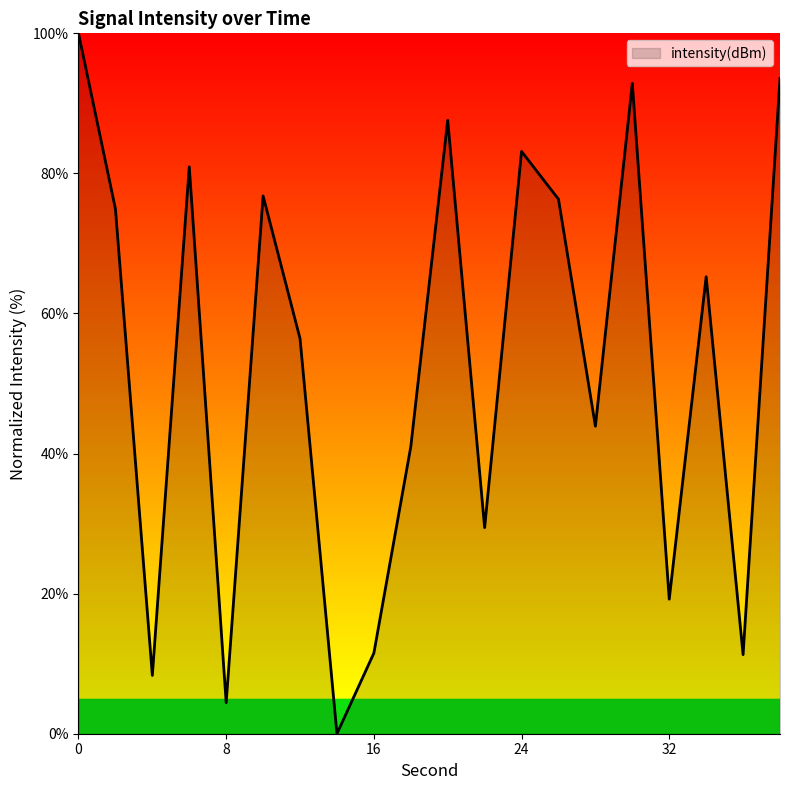

What is the difference between the maximum and minimum values?

100.0